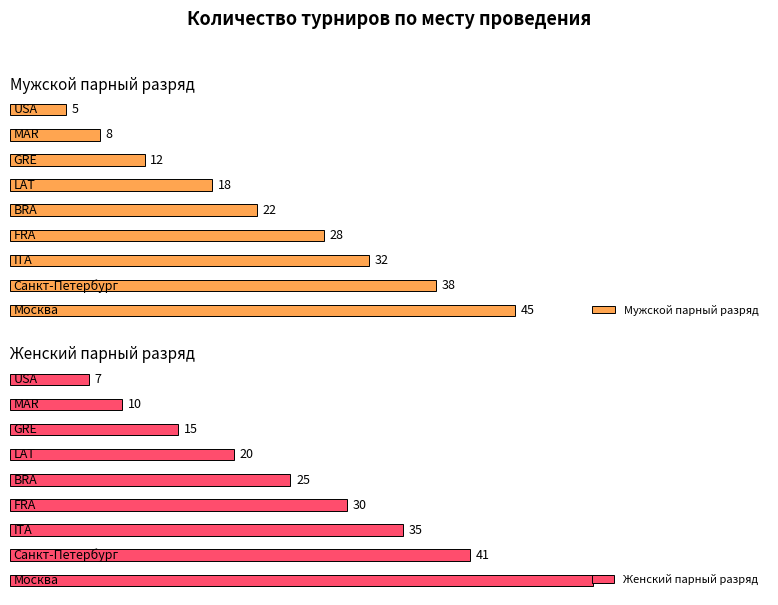

The Женский парный разряд series shows 11 at 4. True or false?

False